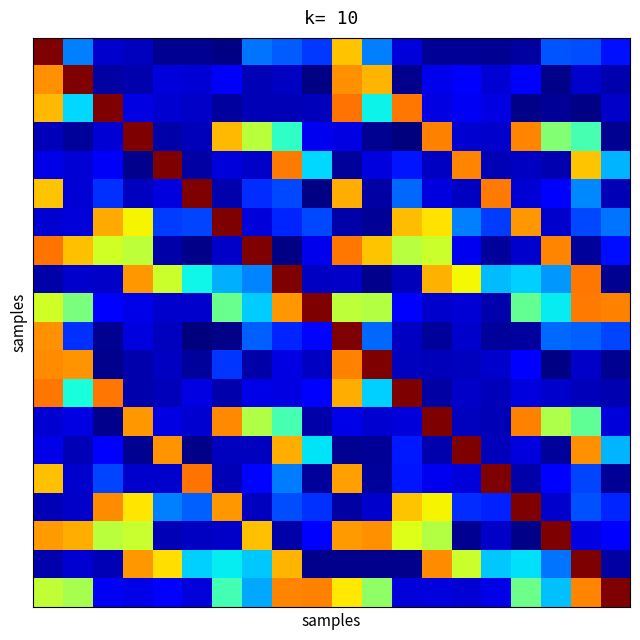

Which category has the lowest value across all series?

12